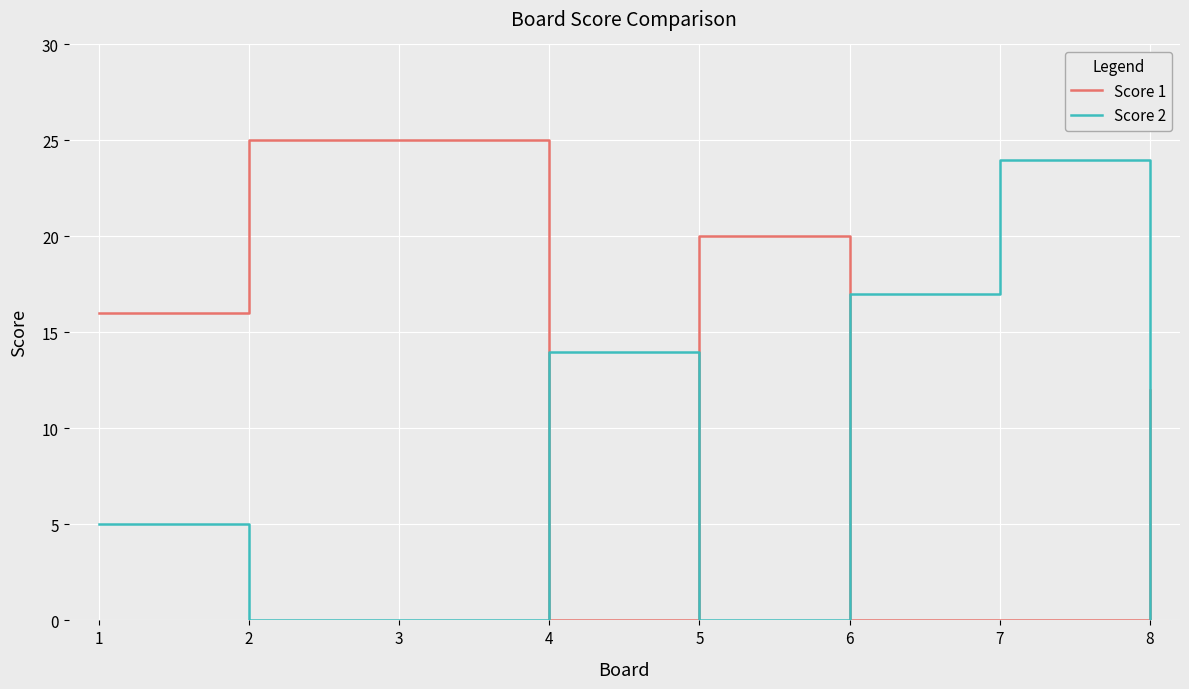

Which series has the largest total across all categories?

Score 1